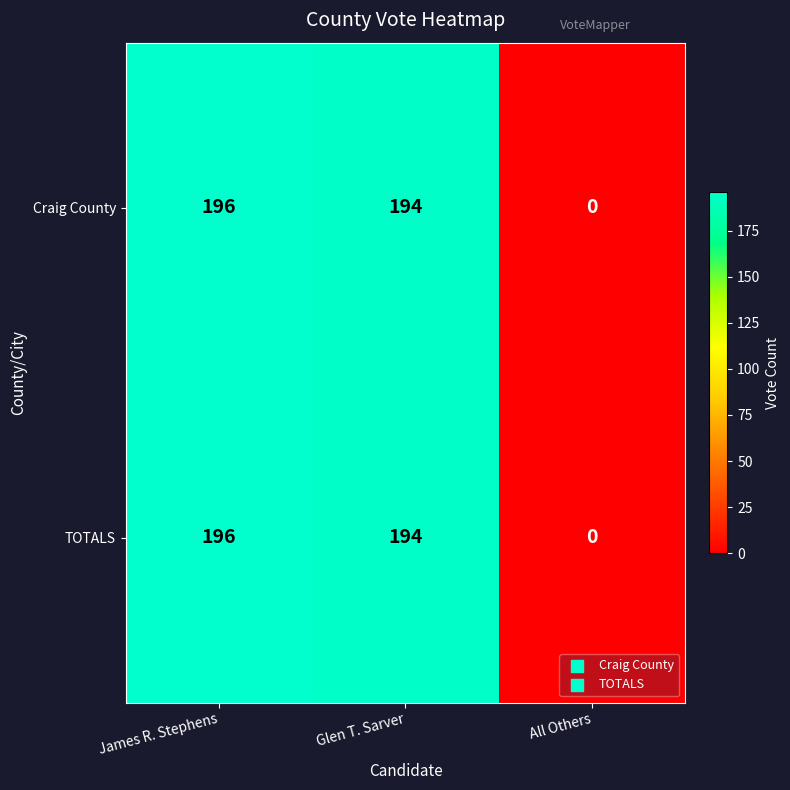

What is the sum of the Craig County values at Glen T. Sarver and James R. Stephens?

390